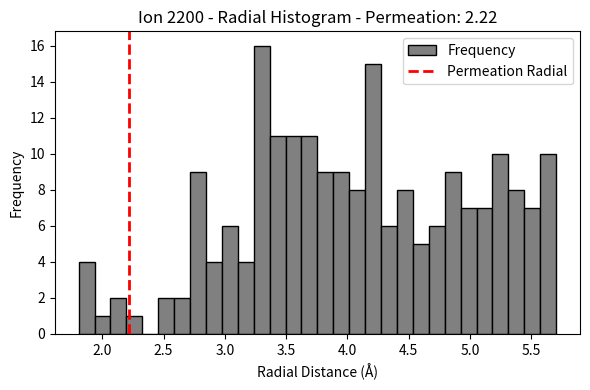

Read against the x-axis, roughly where is the centre of the tallest bar?

3.30